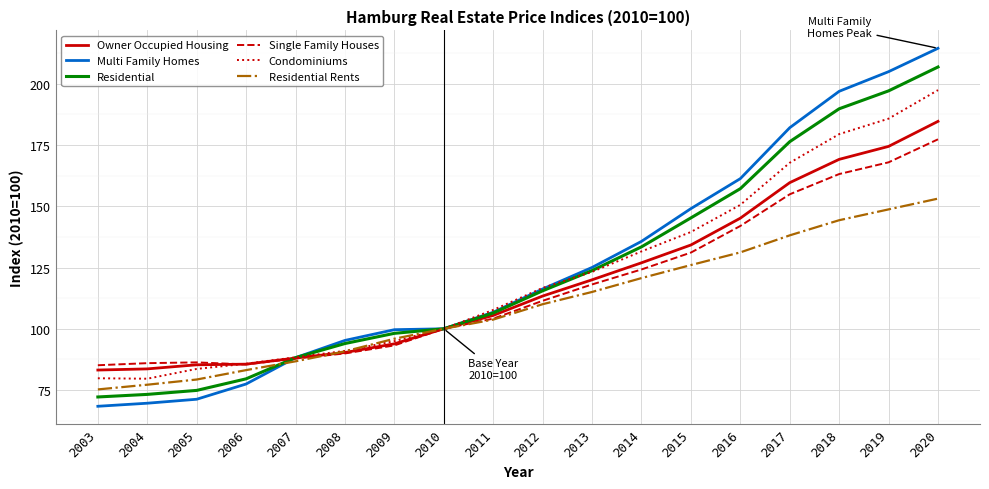

True or false: Residential Rents and Single Family Houses cross at least once.

True